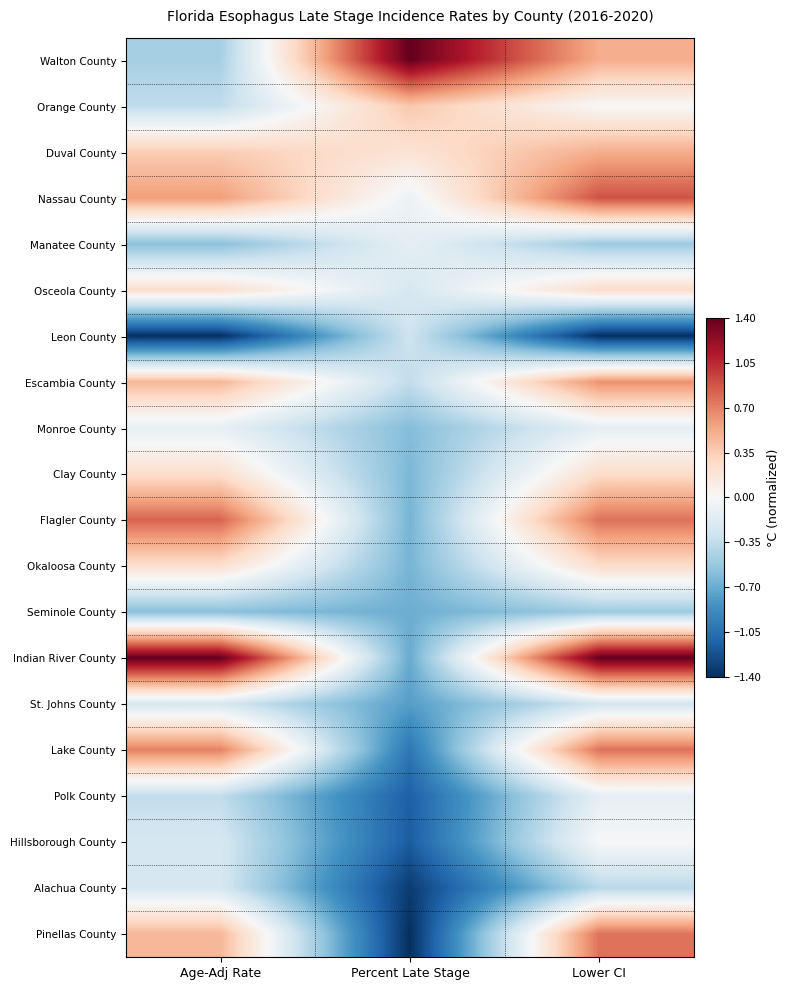

List the series in order of their peak value, lowest first.

Seminole County, Leon County, St. Johns County, Alachua County, Polk County, Manatee County, Monroe County, Hillsborough County, Osceola County, Clay County, Okaloosa County, Orange County, Duval County, Escambia County, Lake County, Pinellas County, Flagler County, Nassau County, Indian River County, Walton County